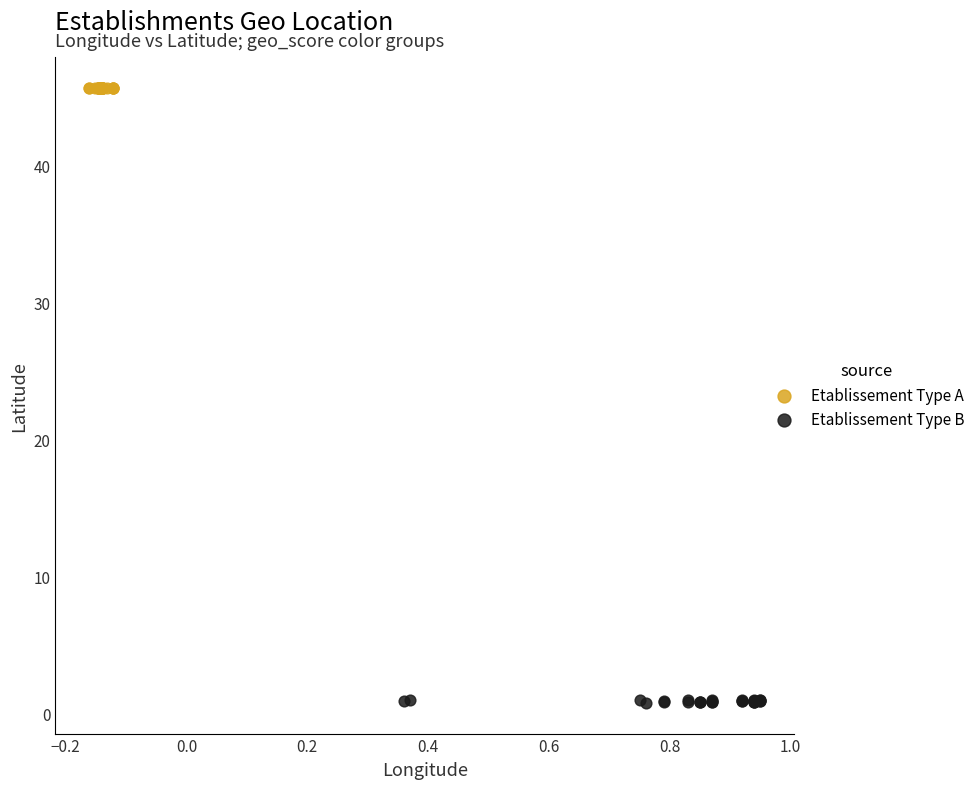

Which series reaches the maximum Y coordinate?

Etablissement Type A